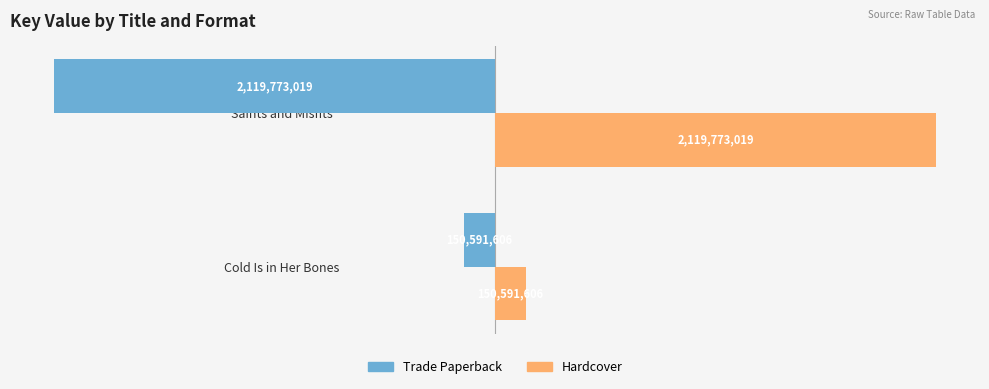

List the labels in order of Hardcover value, smallest first.

Cold Is in Her Bones, Saints and Misfits